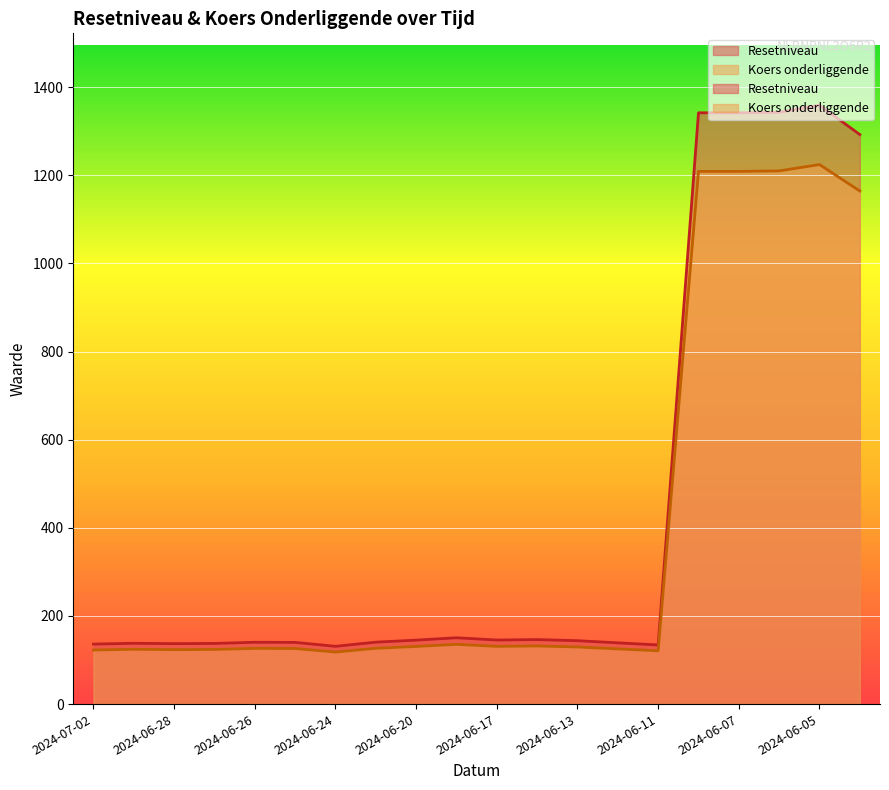

How many lines are shown in the chart?

2